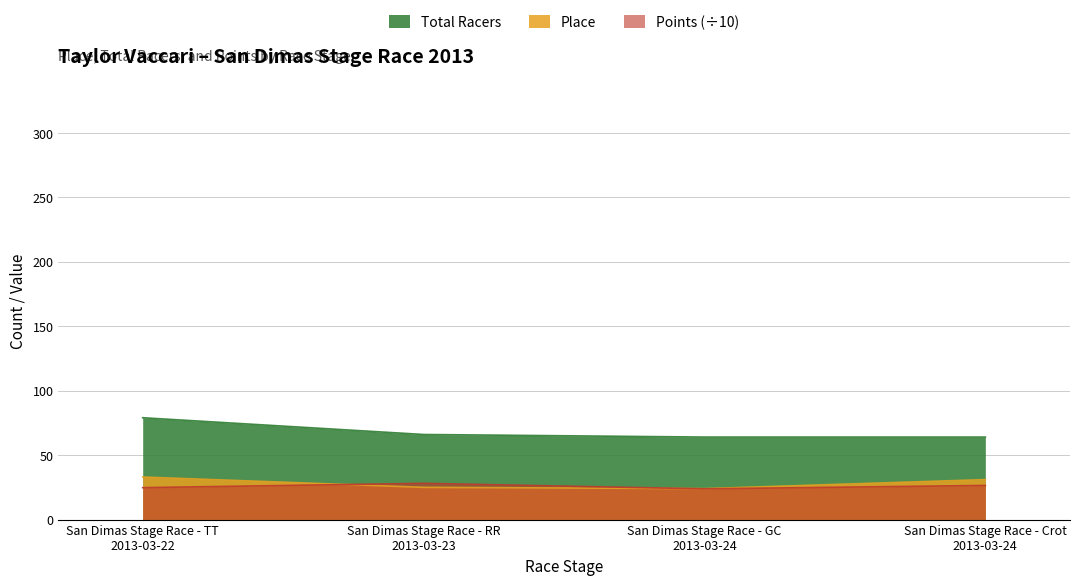

Count the number of categories in the chart.

4